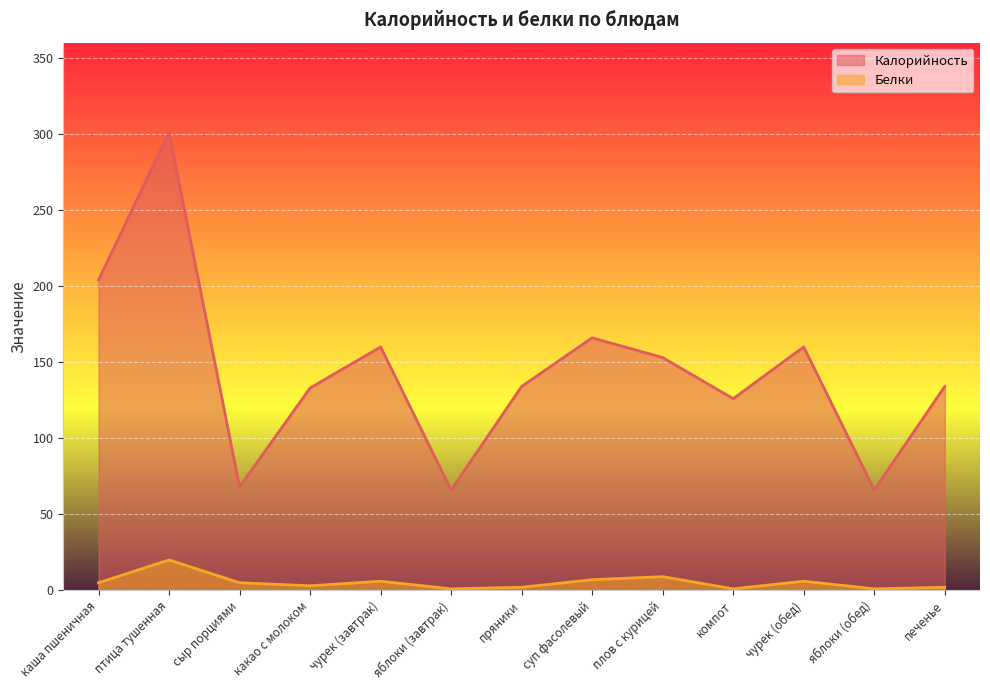

Which series has the largest total across all categories?

Калорийность